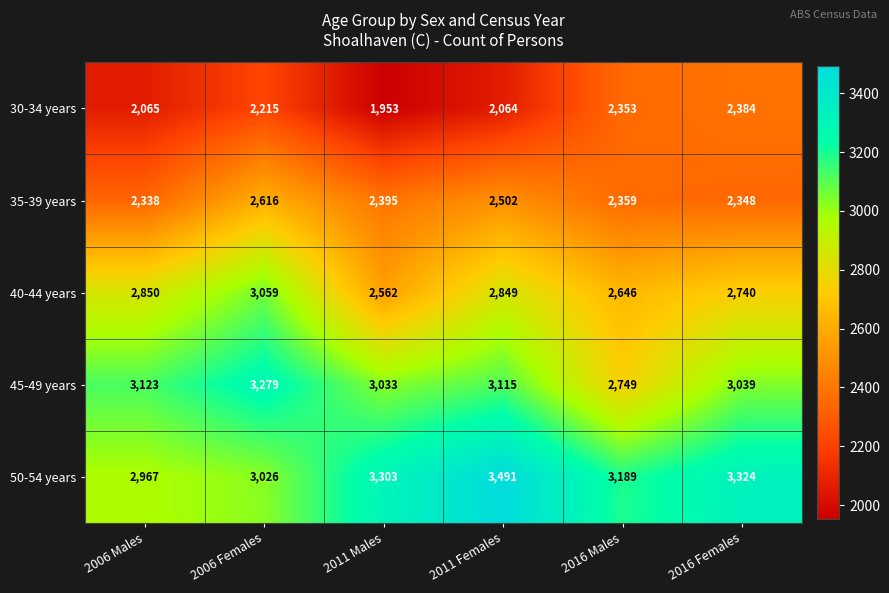

How many distinct data groups are displayed?

5